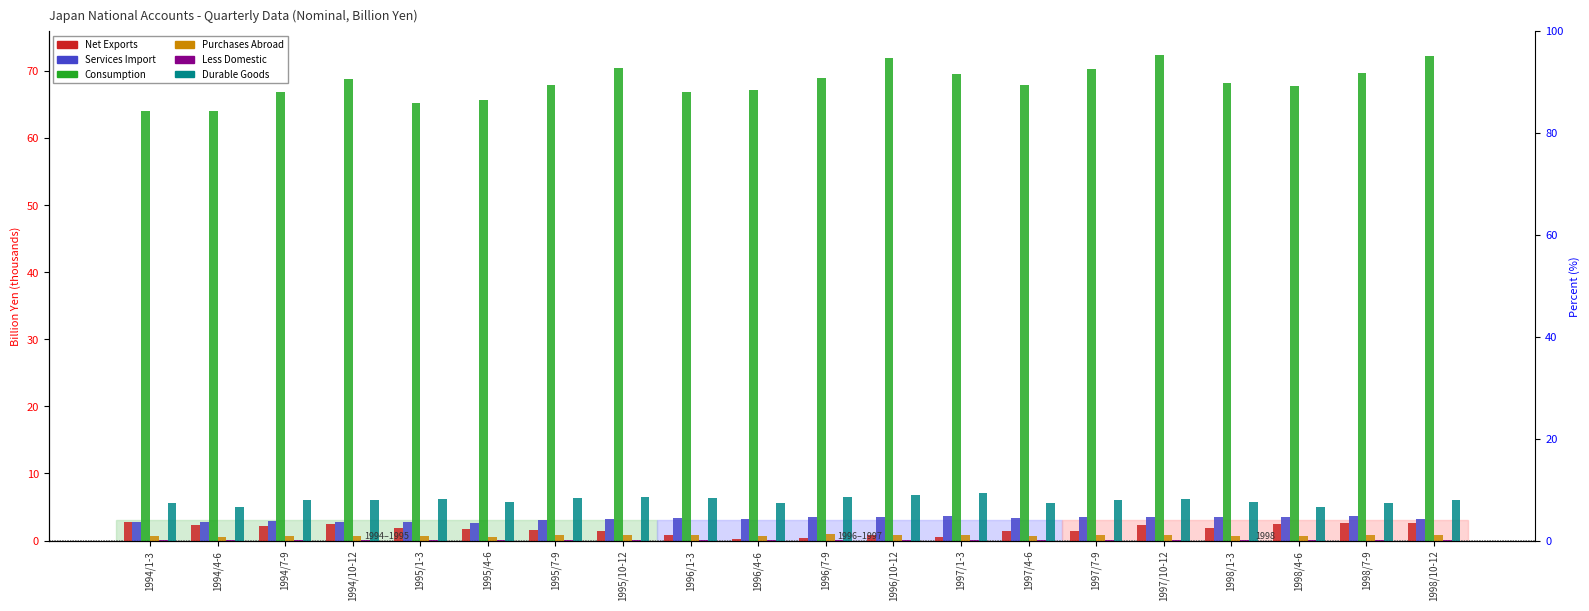

Rank the categories by Less Domestic value from lowest to highest.

1995/4-6, 1995/1-3, 1995/7-9, 1994/10-12, 1994/7-9, 1994/1-3, 1995/10-12, 1994/4-6, 1996/1-3, 1996/4-6, 1998/10-12, 1998/1-3, 1996/7-9, 1996/10-12, 1997/4-6, 1997/1-3, 1998/4-6, 1997/10-12, 1997/7-9, 1998/7-9